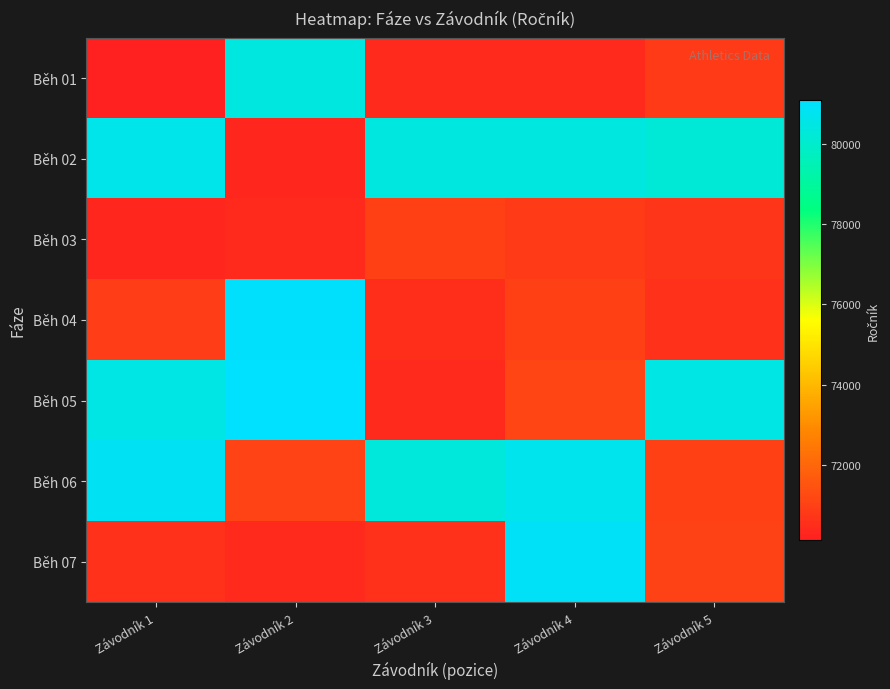

Rank the series at Závodník 2 from lowest to highest value.

Běh 02, Běh 07, Běh 03, Běh 06, Běh 01, Běh 04, Běh 05